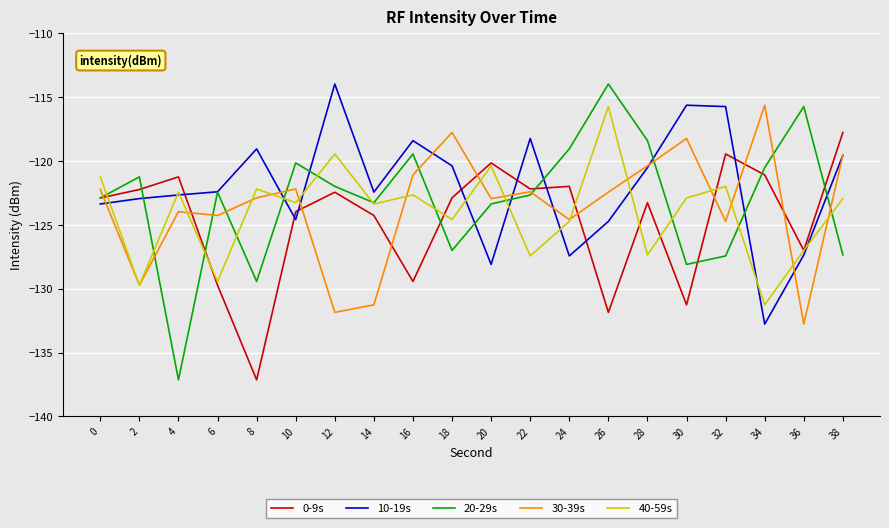

At 18, list the series in order from smallest to largest.

20-29s, 40-59s, 0-9s, 10-19s, 30-39s